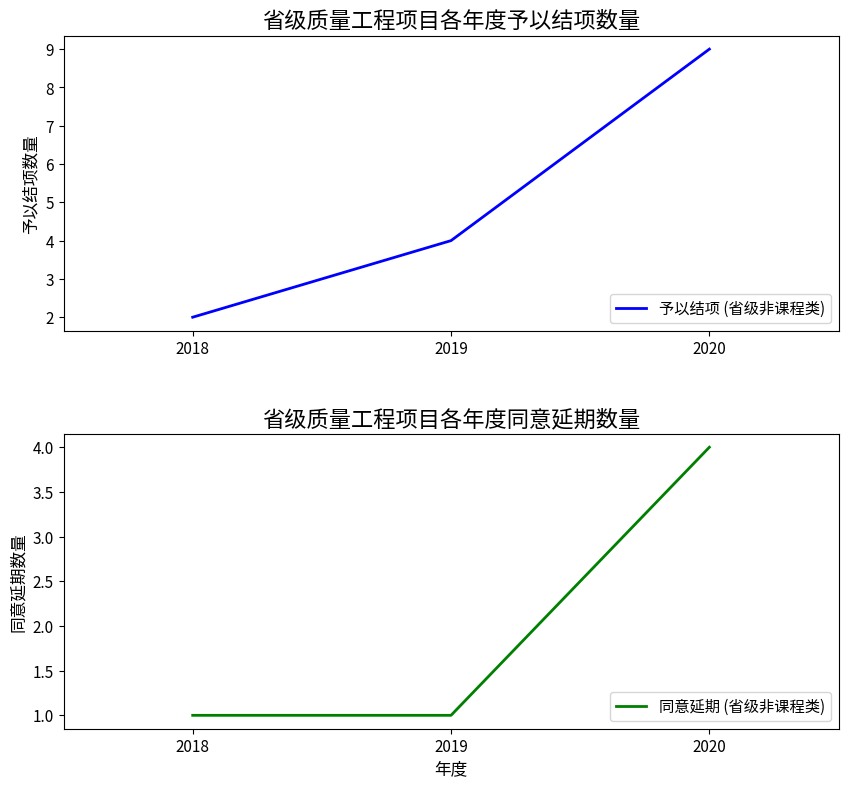

How many lines are shown in the chart?

2